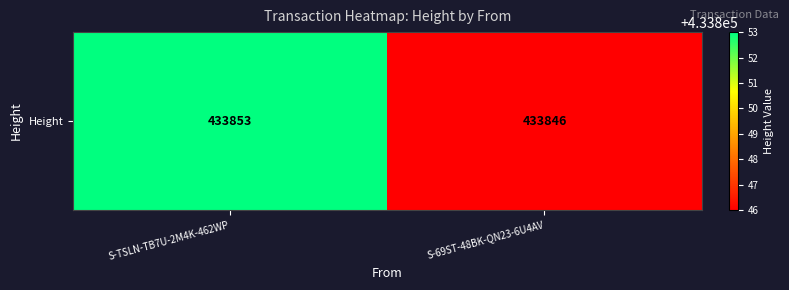

Which label corresponds to the smallest value in the chart?

S-69ST-48BK-QN23-6U4AV